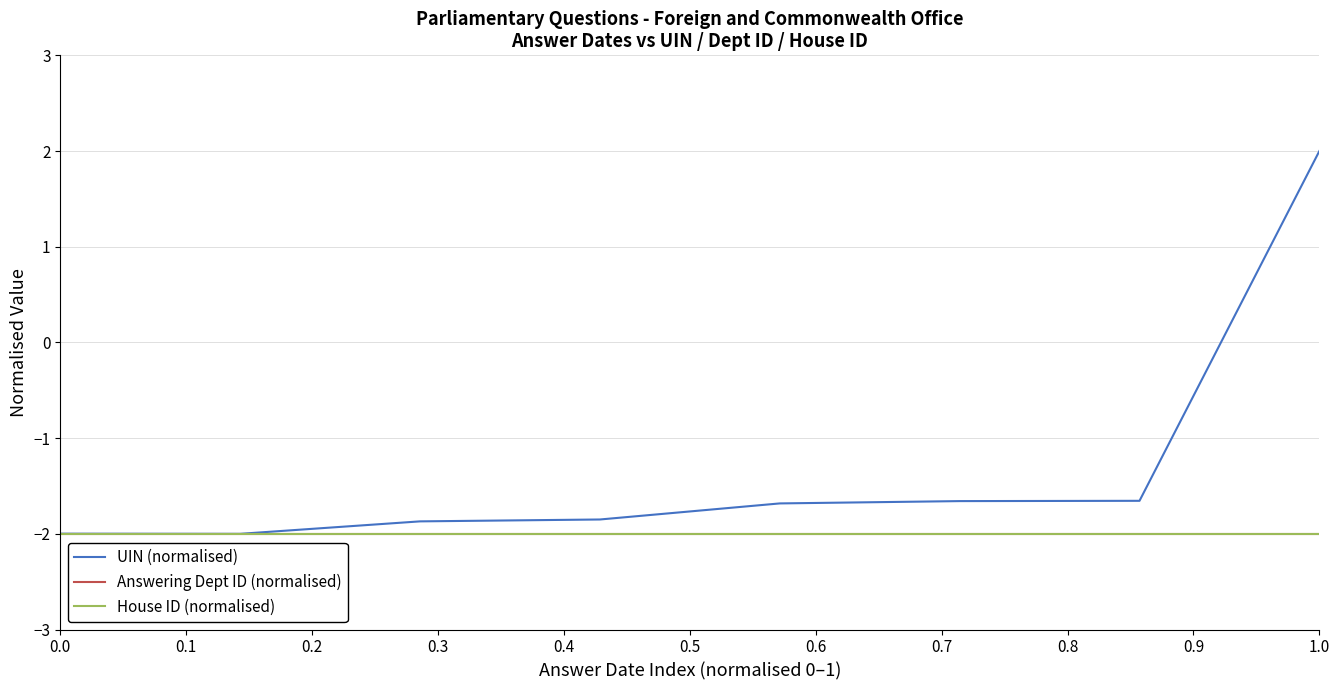

What is the sum of all UIN (normalised) values?

-10.7